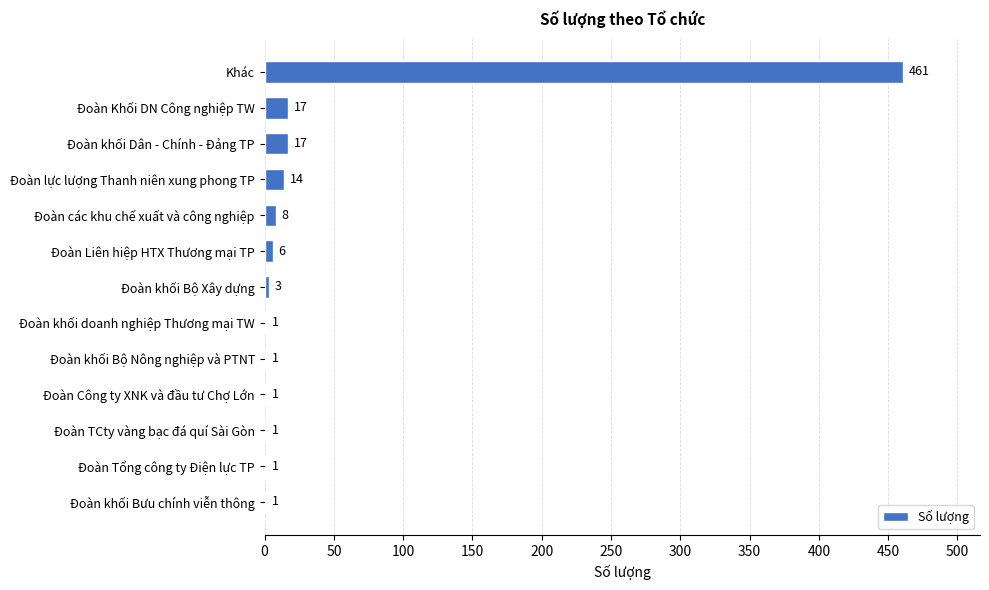

What is the sum of all values?

532